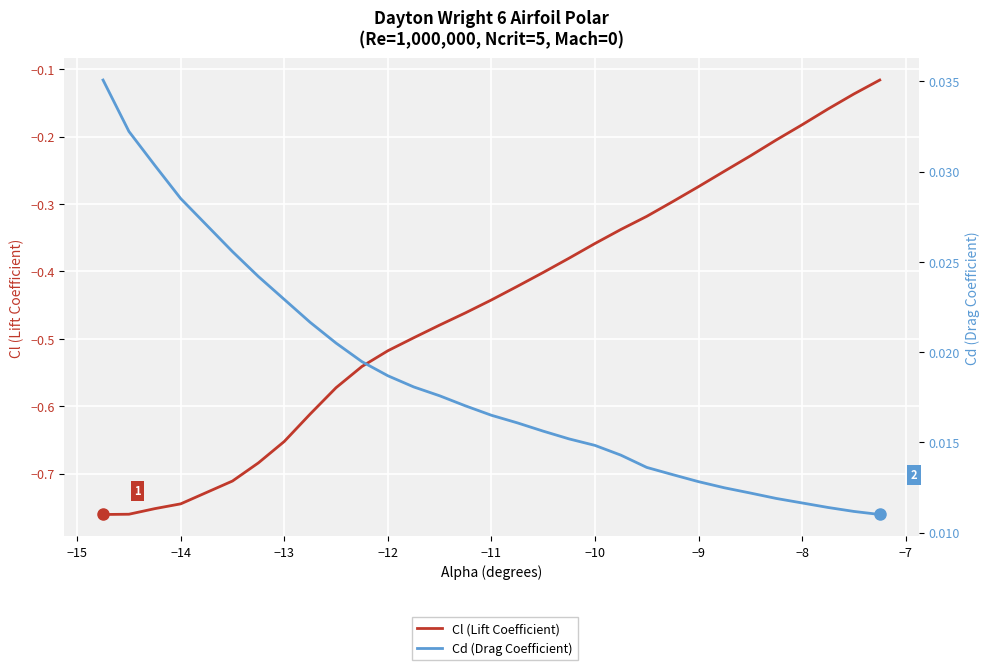

True or false: Cl (Lift Coefficient) has more than 0 points higher than both neighbors.

False